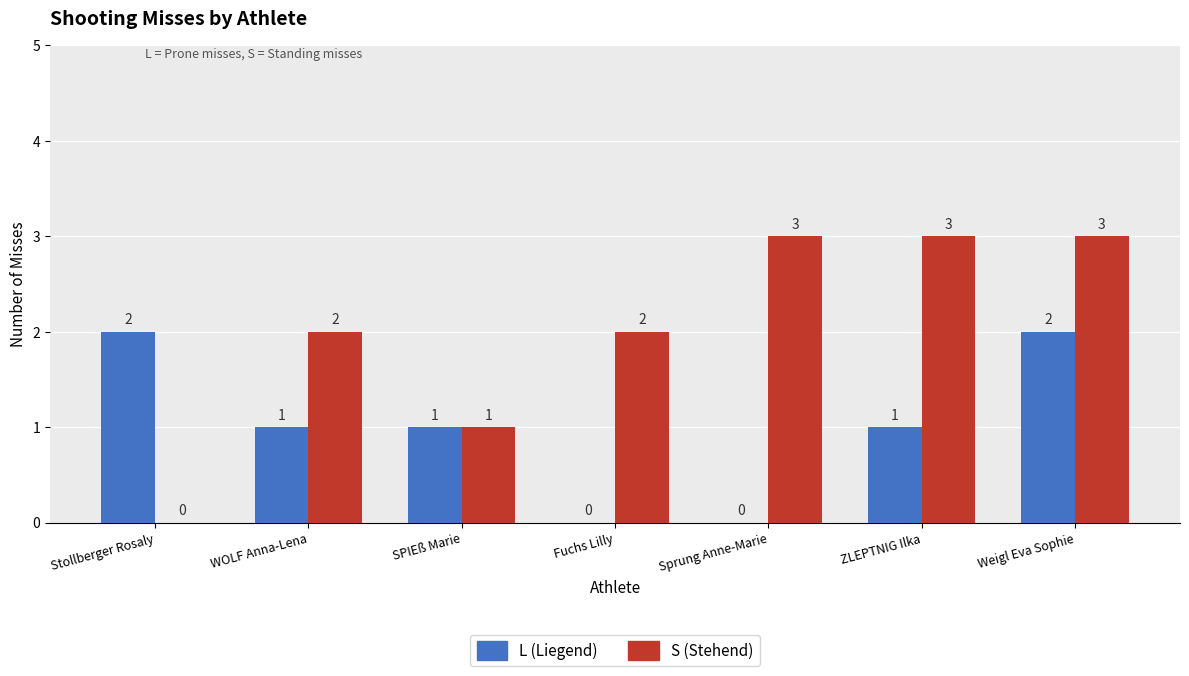

How many distinct data groups are displayed?

2